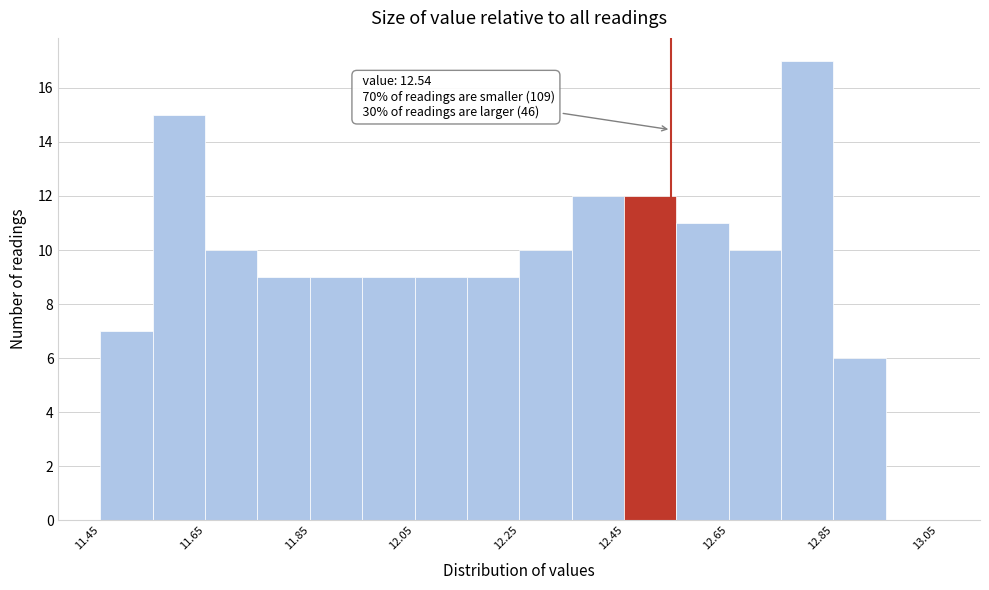

Over which range of the x-axis is the bar tallest?

12.75 to 12.85